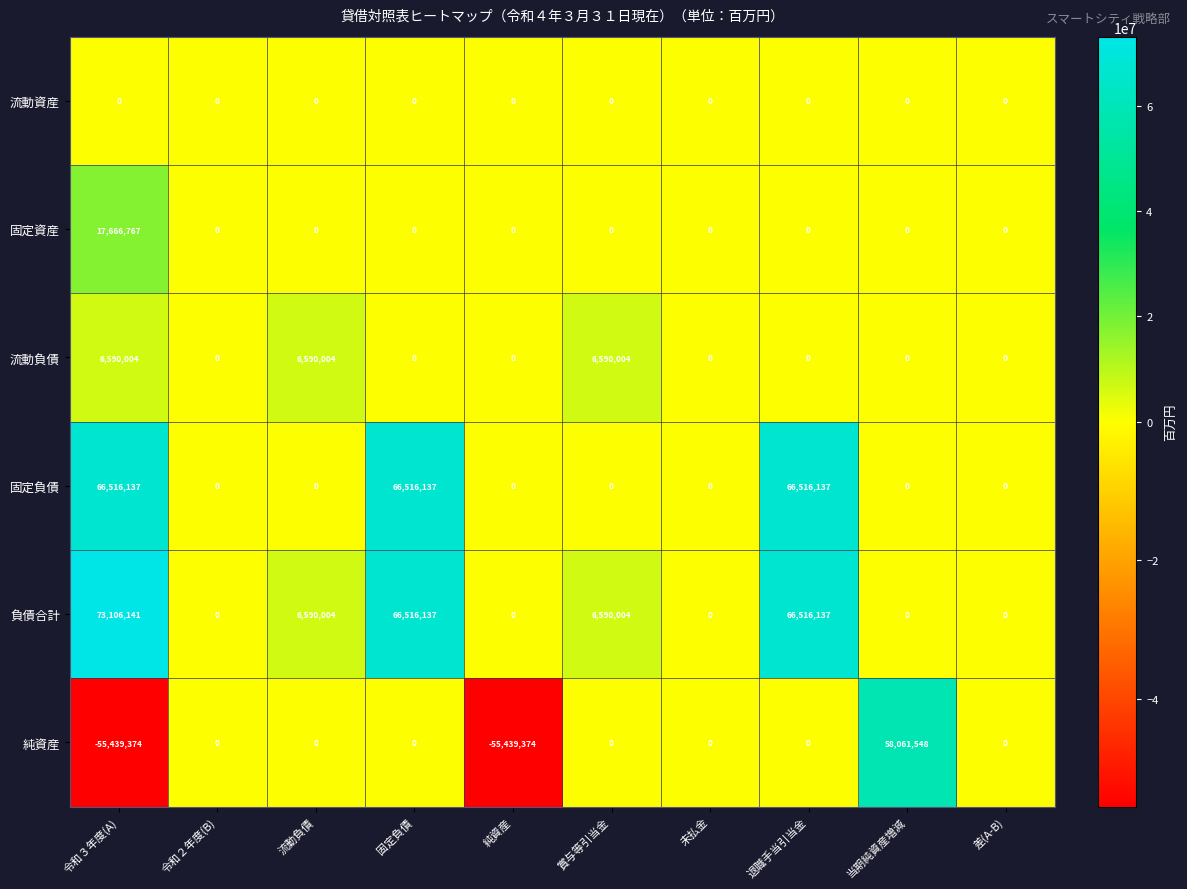

Which series has the largest range (max minus min)?

純資産